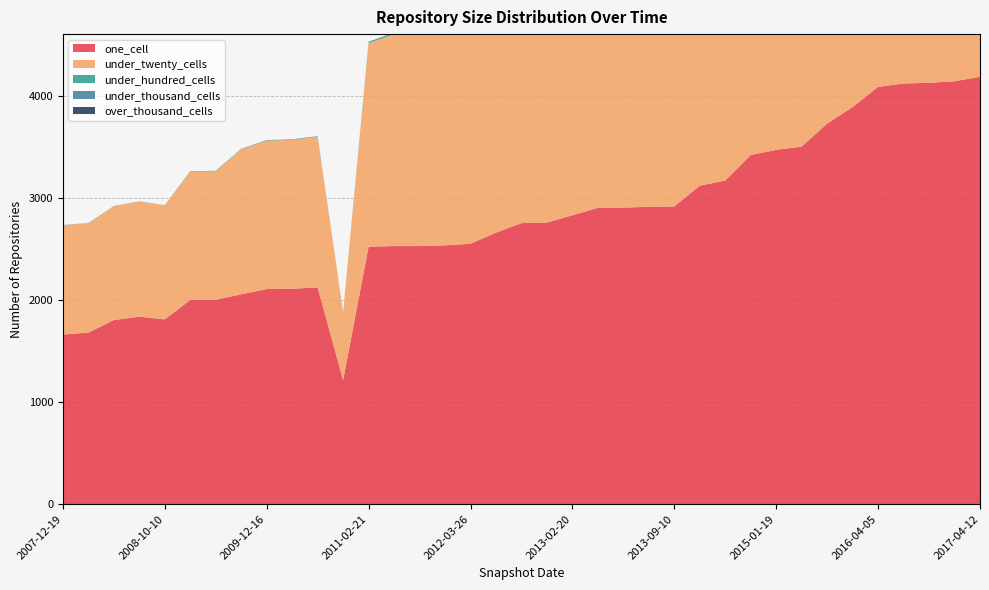

Reading left to right, what are all the values shown in this chart?

one_cell: 2007-12-19=1661	2008-04-01=1680	2008-06-27=1803	2008-12-17=1836	2008-10-10=1809	2009-04-06=1999	2009-06-17=2001	2009-09-25=2055	2009-12-16=2106	2010-04-01=2109	2010-07-26=2122	2010-11-17=1214	2011-02-21=2521	2011-06-10=2527	2011-09-05=2527	2012-01-18=2534	2012-03-26=2550	2012-07-13=2658	2012-10-31=2752	2012-12-11=2757	2013-02-20=2829	2013-05-21=2901	2013-12-20=2904	2013-07-09=2911	2013-09-10=2915	2014-03-28=3118	2014-09-08=3169	2016-01-04=3419	2015-01-19=3469	2015-04-09=3501	2015-07-03=3726	2015-10-01=3888	2016-04-05=4086	2016-07-04=4119	2016-10-07=4126	2016-12-27=4141	2017-04-12=4184
under_twenty_cells: 2007-12-19=1071	2008-04-01=1071	2008-06-27=1115	2008-12-17=1127	2008-10-10=1117	2009-04-06=1257	2009-06-17=1258	2009-09-25=1419	2009-12-16=1453	2010-04-01=1458	2010-07-26=1475	2010-11-17=665	2011-02-21=1993	2011-06-10=2075	2011-09-05=2075	2012-01-18=2079	2012-03-26=2074	2012-07-13=2110	2012-10-31=2446	2012-12-11=2444	2013-02-20=2482	2013-05-21=2489	2013-12-20=2582	2013-07-09=2499	2013-09-10=2570	2014-03-28=2669	2014-09-08=2779	2016-01-04=2915	2015-01-19=3116	2015-04-09=3152	2015-07-03=3303	2015-10-01=3350	2016-04-05=3909	2016-07-04=3899	2016-10-07=3907	2016-12-27=3875	2017-04-12=3893
under_hundred_cells: 2007-12-19=2	2008-04-01=2	2008-06-27=2	2008-12-17=2	2008-10-10=2	2009-04-06=5	2009-06-17=5	2009-09-25=5	2009-12-16=6	2010-04-01=6	2010-07-26=6	2010-11-17=1	2011-02-21=14	2011-06-10=16	2011-09-05=16	2012-01-18=17	2012-03-26=17	2012-07-13=17	2012-10-31=20	2012-12-11=20	2013-02-20=20	2013-05-21=20	2013-12-20=27	2013-07-09=20	2013-09-10=27	2014-03-28=27	2014-09-08=78	2016-01-04=143	2015-01-19=83	2015-04-09=84	2015-07-03=85	2015-10-01=85	2016-04-05=162	2016-07-04=162	2016-10-07=163	2016-12-27=281	2017-04-12=281
under_thousand_cells: 2007-12-19=0	2008-04-01=0	2008-06-27=0	2008-12-17=0	2008-10-10=0	2009-04-06=0	2009-06-17=0	2009-09-25=0	2009-12-16=0	2010-04-01=0	2010-07-26=0	2010-11-17=0	2011-02-21=0	2011-06-10=0	2011-09-05=0	2012-01-18=0	2012-03-26=0	2012-07-13=0	2012-10-31=0	2012-12-11=0	2013-02-20=0	2013-05-21=0	2013-12-20=0	2013-07-09=0	2013-09-10=0	2014-03-28=0	2014-09-08=0	2016-01-04=0	2015-01-19=0	2015-04-09=0	2015-07-03=0	2015-10-01=0	2016-04-05=0	2016-07-04=1	2016-10-07=2	2016-12-27=8	2017-04-12=8
over_thousand_cells: 2007-12-19=0	2008-04-01=0	2008-06-27=0	2008-12-17=0	2008-10-10=0	2009-04-06=0	2009-06-17=0	2009-09-25=0	2009-12-16=0	2010-04-01=0	2010-07-26=0	2010-11-17=0	2011-02-21=0	2011-06-10=0	2011-09-05=0	2012-01-18=0	2012-03-26=0	2012-07-13=0	2012-10-31=0	2012-12-11=0	2013-02-20=0	2013-05-21=0	2013-12-20=0	2013-07-09=0	2013-09-10=0	2014-03-28=0	2014-09-08=0	2016-01-04=0	2015-01-19=0	2015-04-09=0	2015-07-03=0	2015-10-01=0	2016-04-05=0	2016-07-04=0	2016-10-07=0	2016-12-27=0	2017-04-12=0